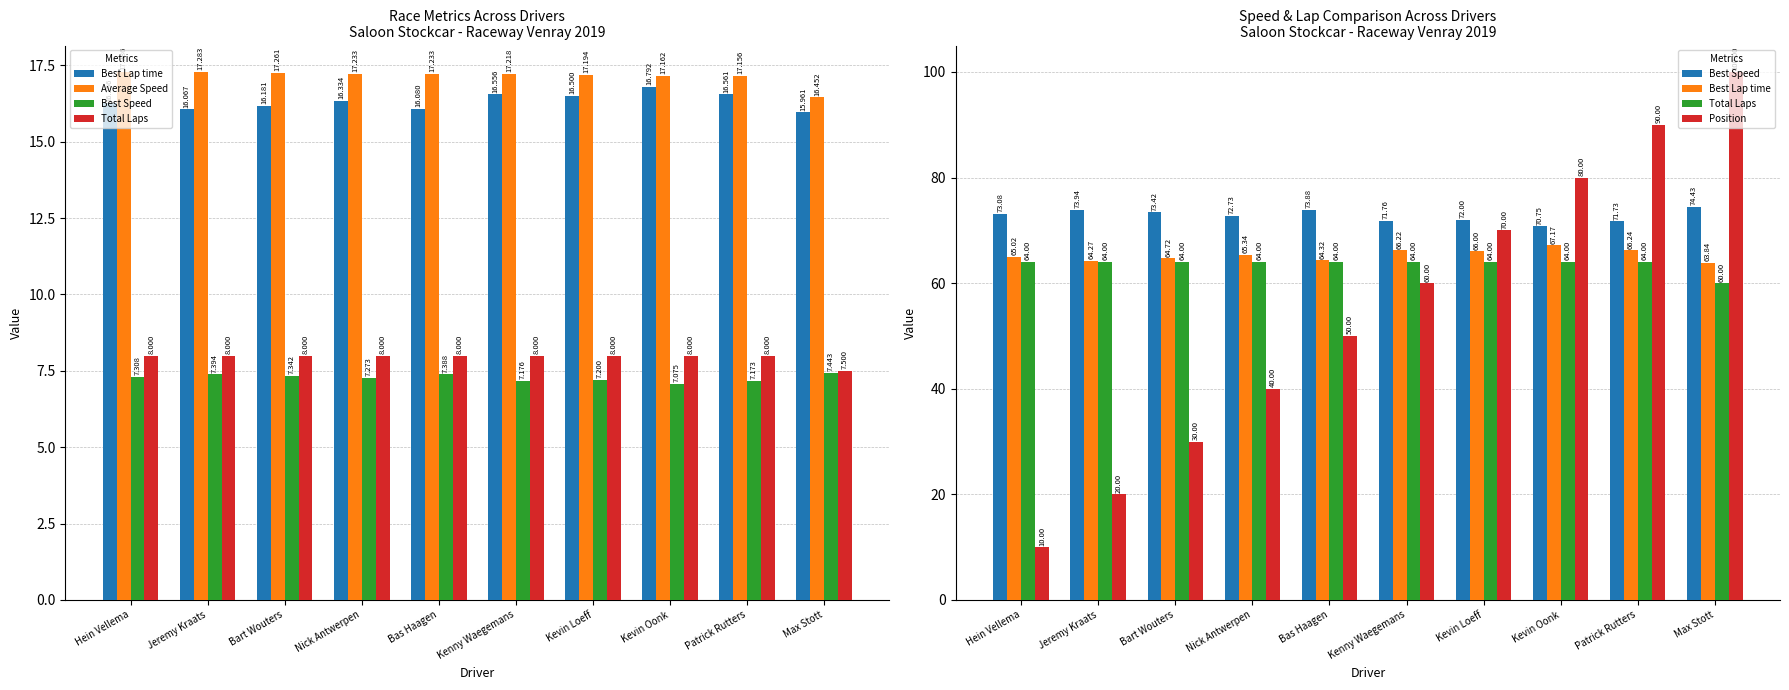

At how many categories does at least one series exceed 83?

2